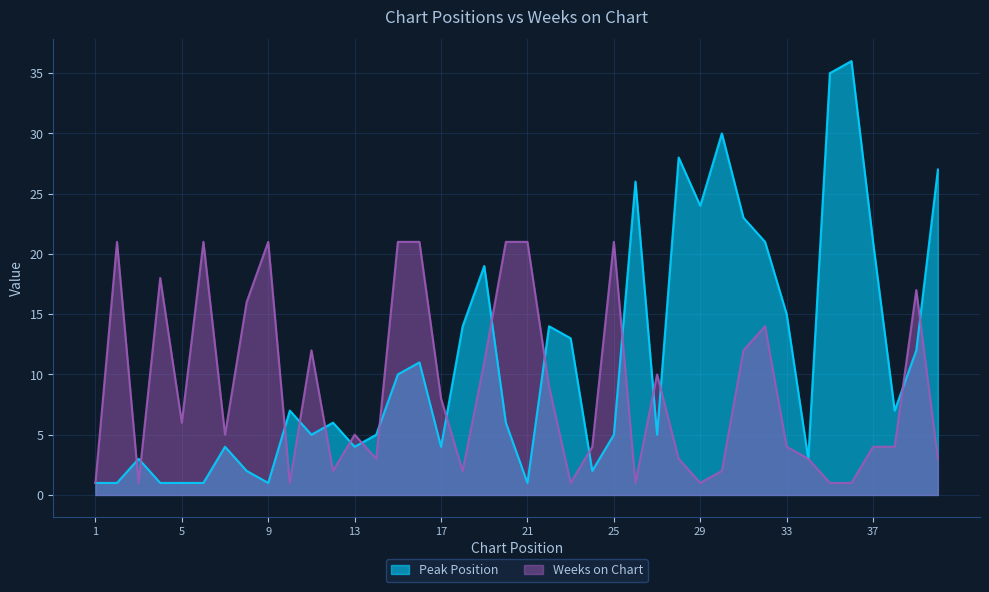

How many data points does each series have?

40